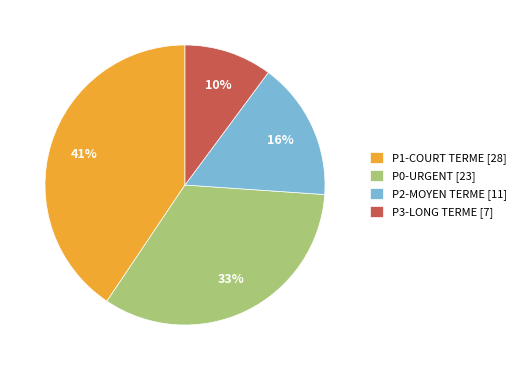

Is it true that P0-URGENT is 33% of the pie?

True